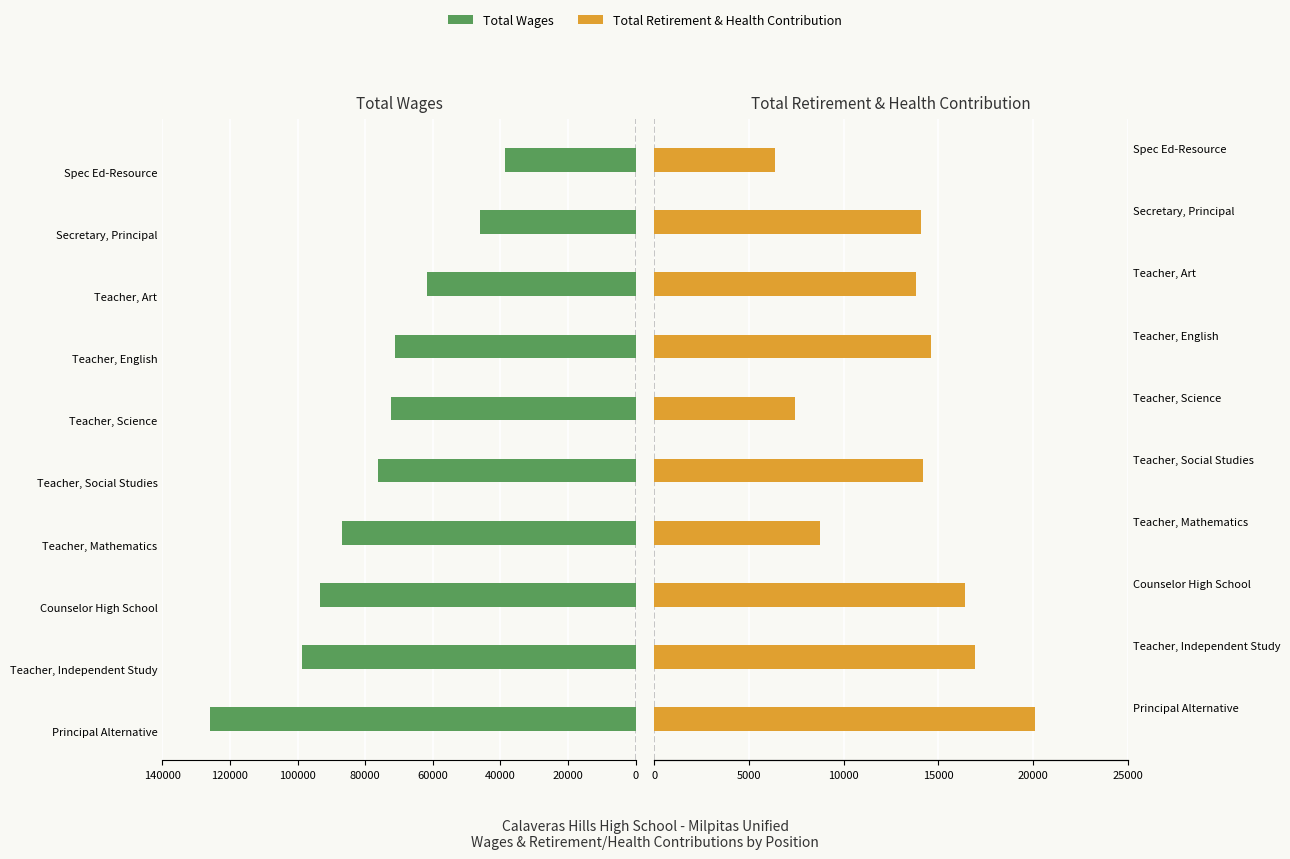

What value does the Total Retirement & Health Contribution series have at Spec Ed-Resource, to the nearest 50?

6350